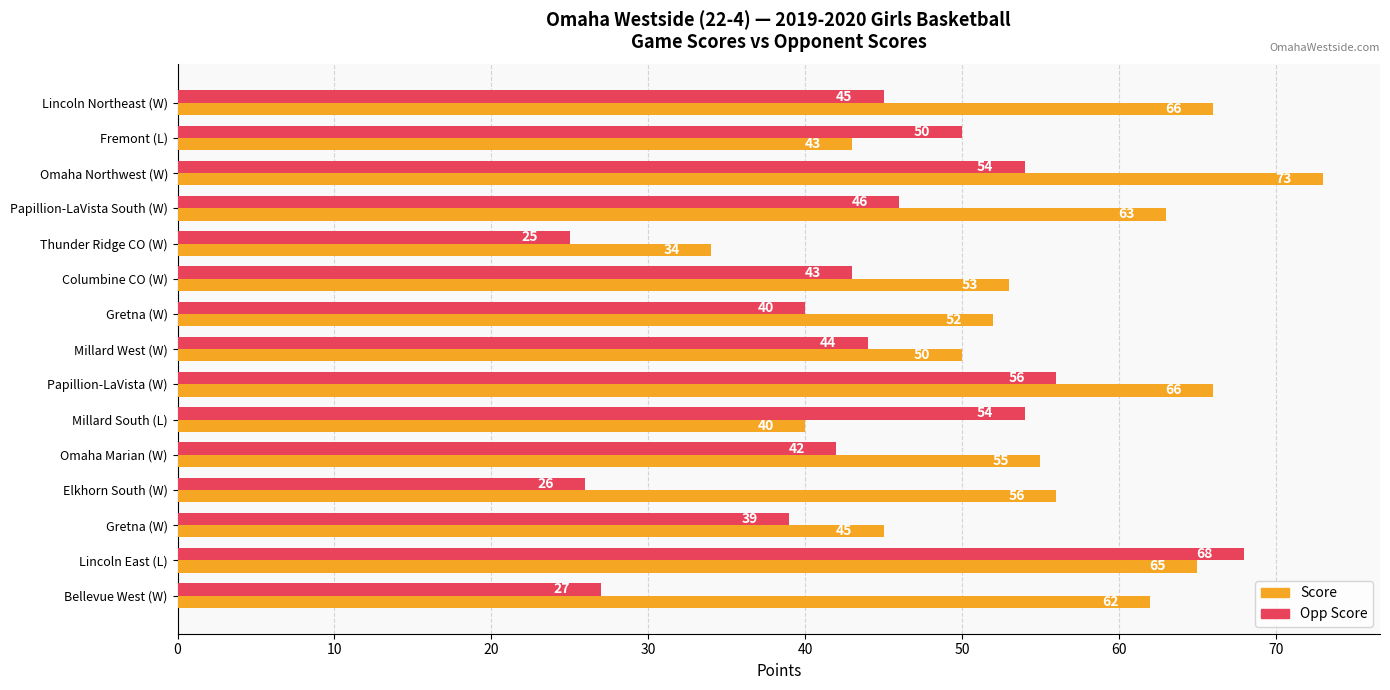

What are all the series names shown in the legend?

Score, Opp Score